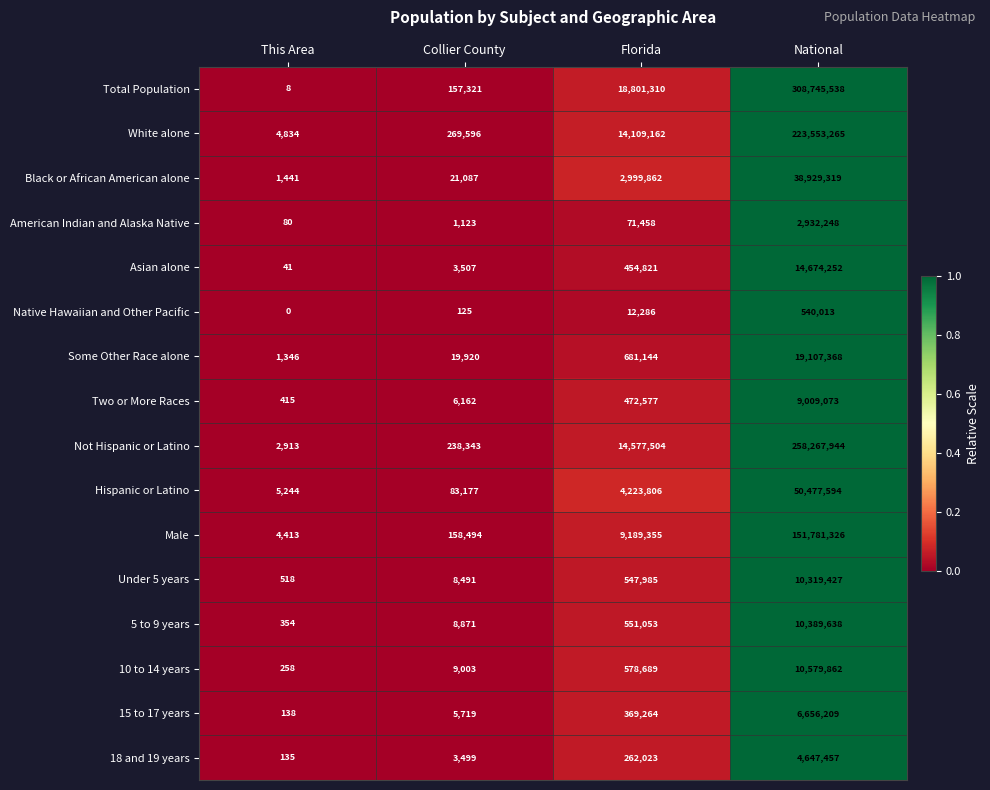

Rank the series at Florida from highest to lowest value.

Total Population, Not Hispanic or Latino, White alone, Male, Hispanic or Latino, Black or African American alone, Some Other Race alone, 10 to 14 years, 5 to 9 years, Under 5 years, Two or More Races, Asian alone, 15 to 17 years, 18 and 19 years, American Indian and Alaska Native, Native Hawaiian and Other Pacific